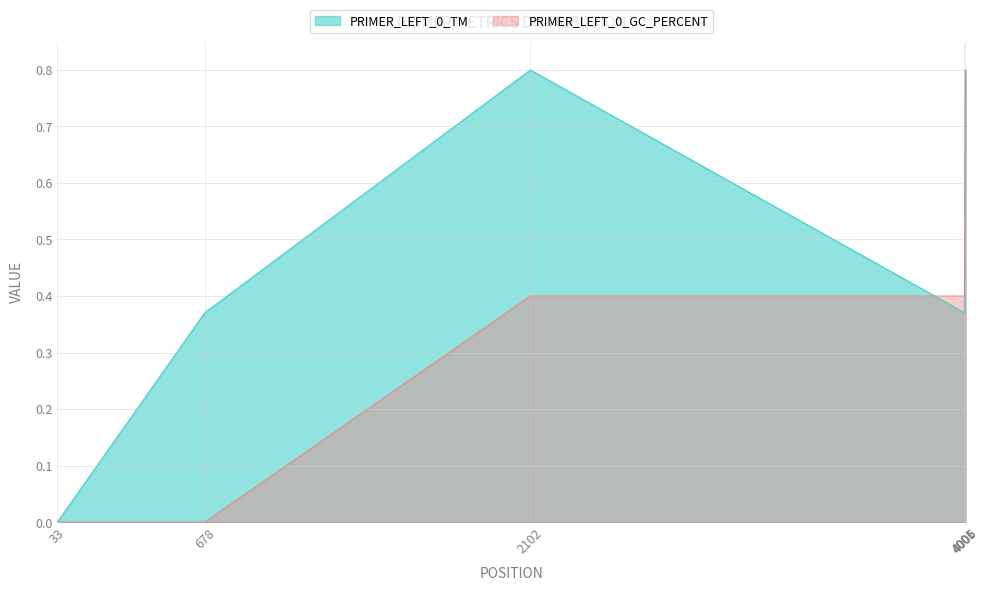

Where is the first local maximum for PRIMER_LEFT_0_TM?

2102